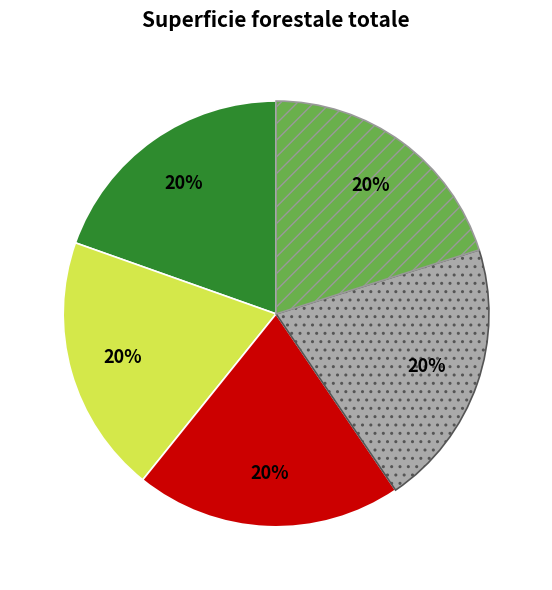

To the nearest percent, what is the average slice percentage?

20%